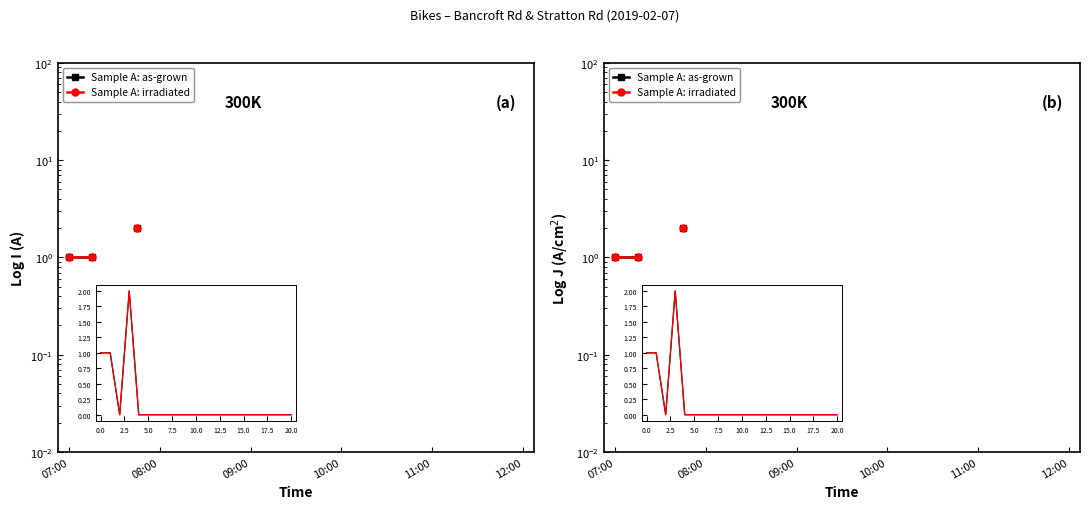

True or false: Sample A: irradiated has more than 1 interior local peaks.

False